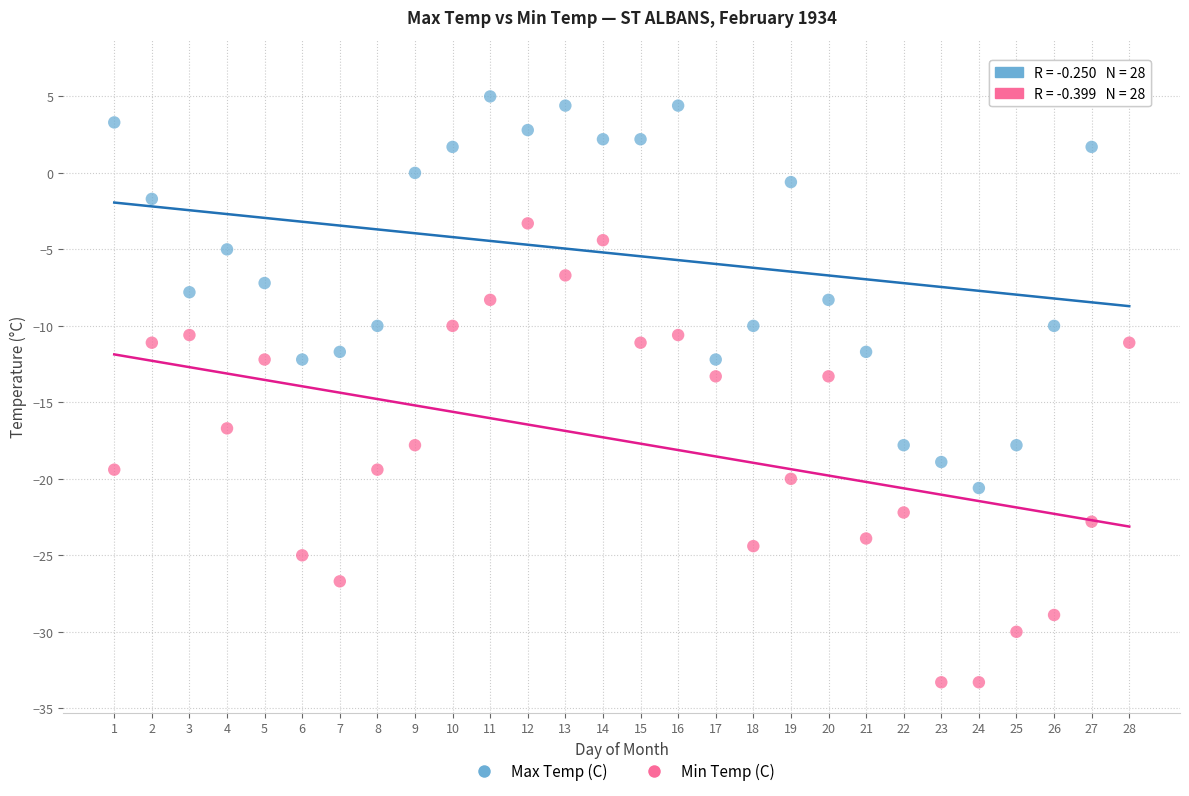

Across all data points, what is the range of Y values (max minus min)?

40.0